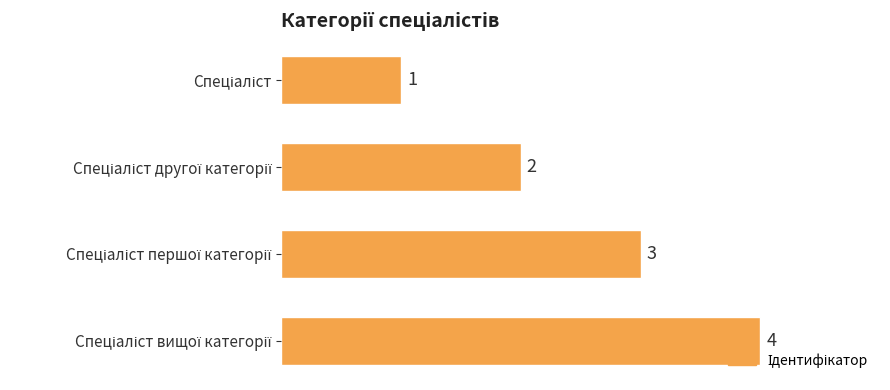

What is the maximum value shown in the chart?

4